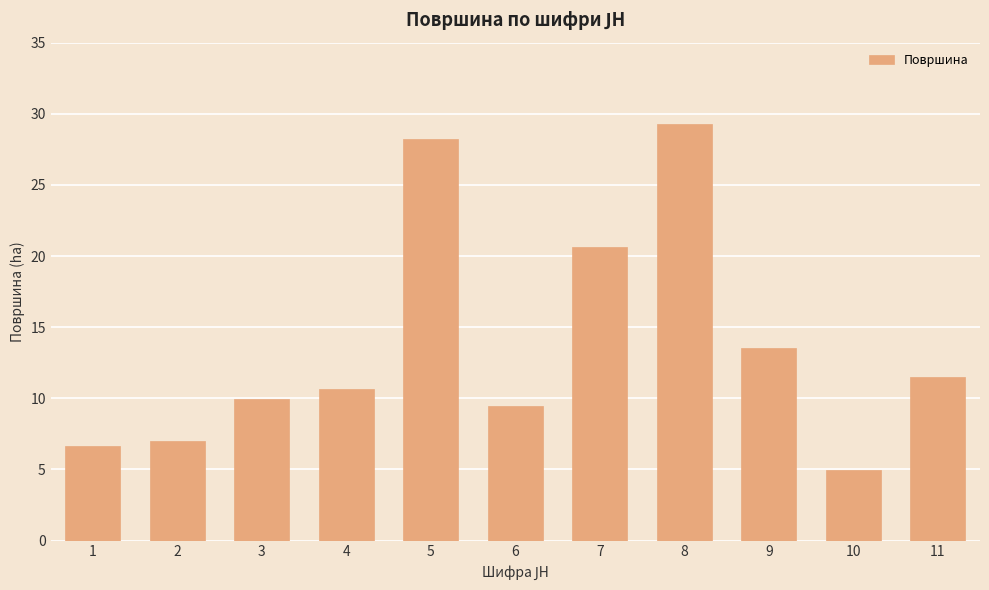

Count the number of data series in this chart.

1